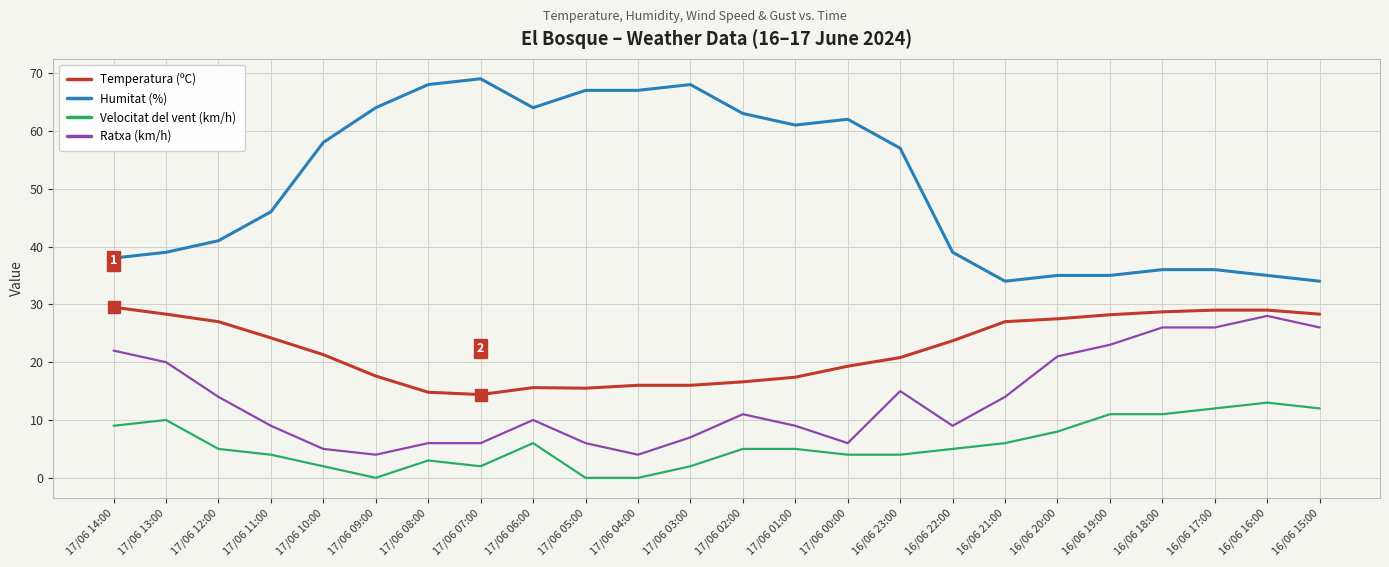

What is the difference between the highest and lowest values at 16/06 16:00?

22.0